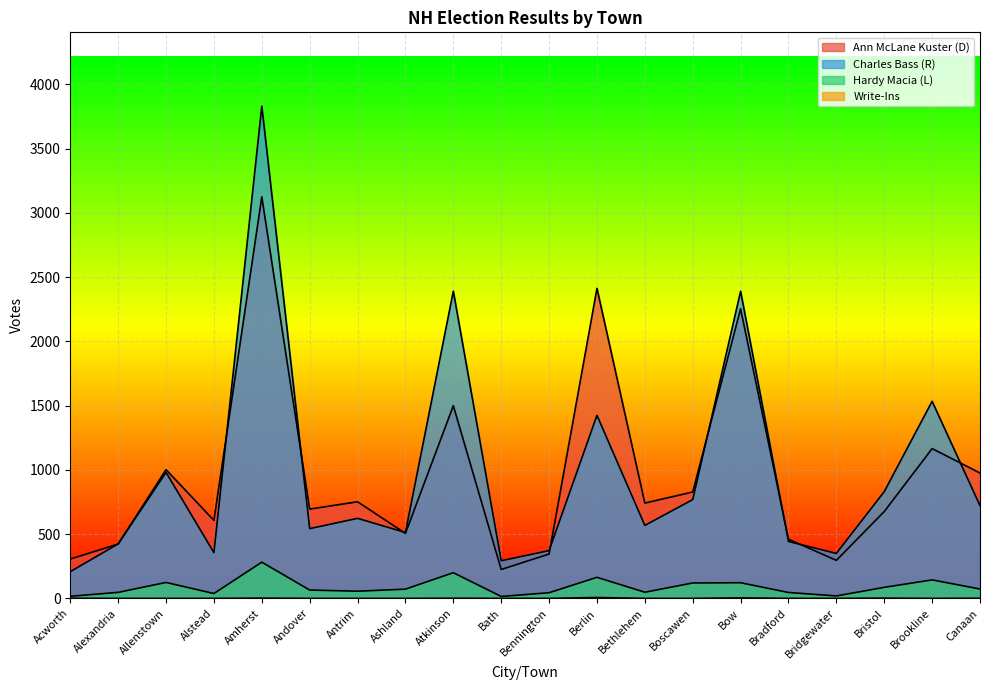

At Bennington, list the series in order from largest to smallest.

Charles Bass (R), Ann McLane Kuster (D), Hardy Macia (L), Write-Ins